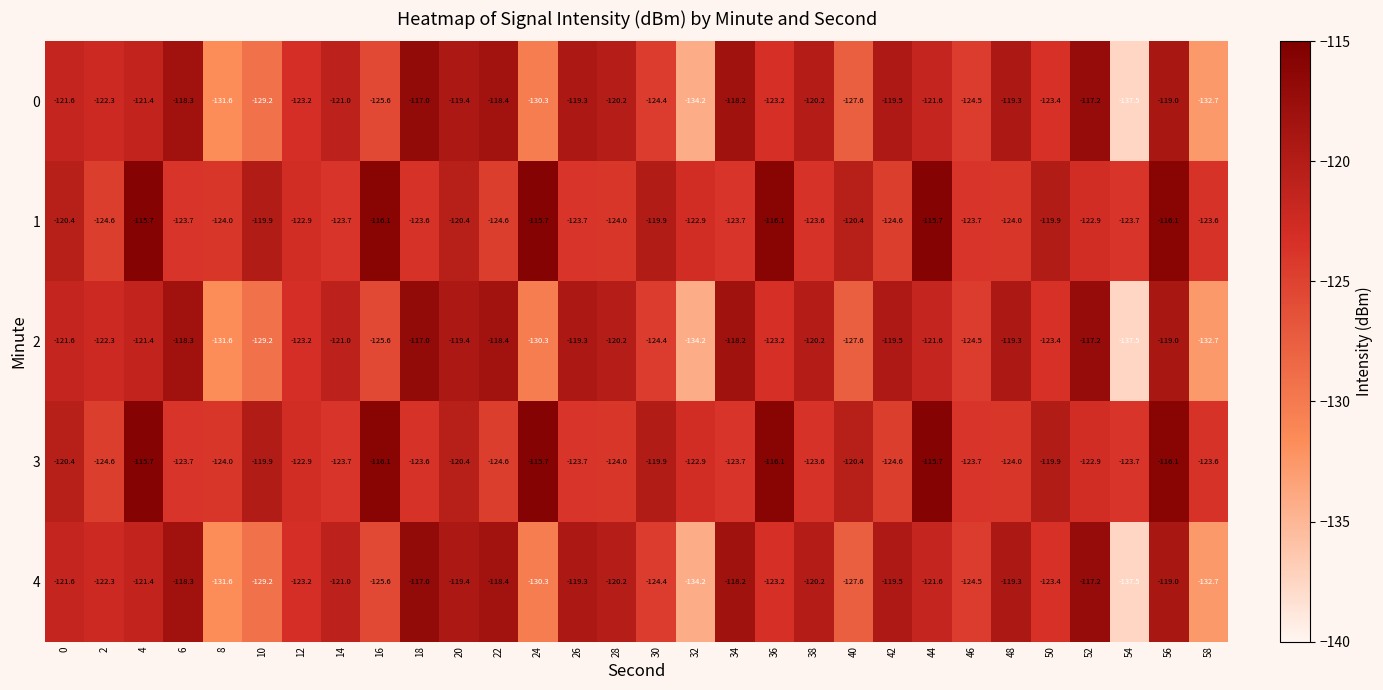

What is the difference between the highest and lowest values at 20?

1.0